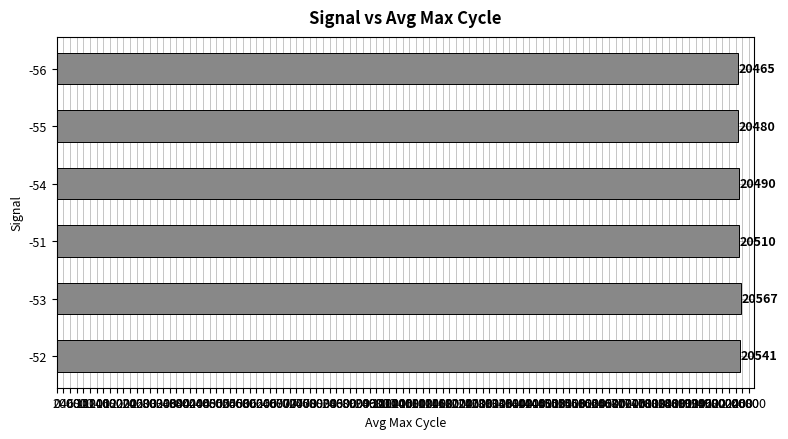

What is the difference between the values at -54 and -56?

25